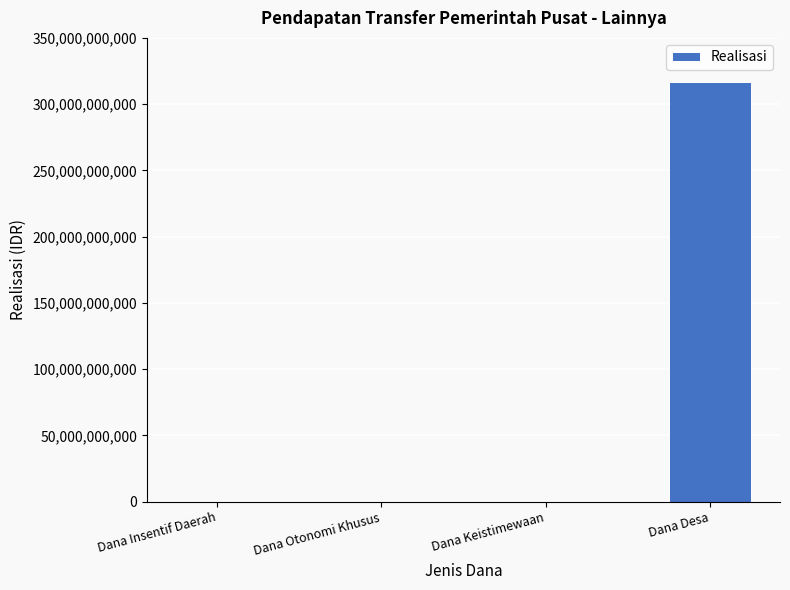

Does the chart contain stacked bars?

No